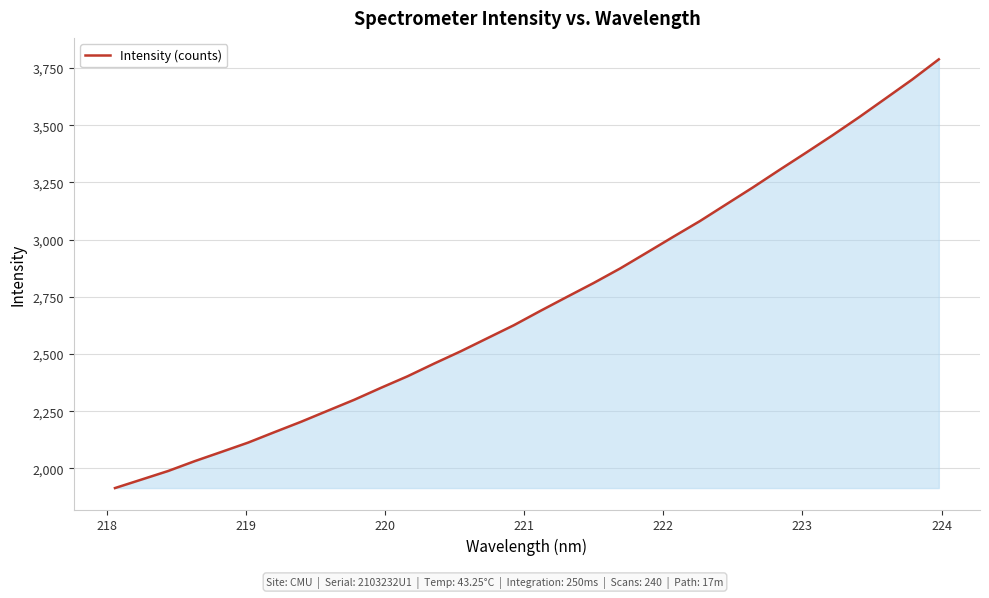

Reading right to left, list all the values displayed in this chart.

3788.2	3700.2	3617.7	3535.5	3456.5	3380.2	3305.1	3228.6	3154.9	3081.1	3012.6	2943.2	2874.2	2810.5	2750.0	2688.8	2626.1	2569.1	2512.0	2458.4	2402.9	2352.4	2300.4	2252.4	2204.2	2158.8	2112.8	2072.2	2032.0	1988.9	1951.5	1914.2